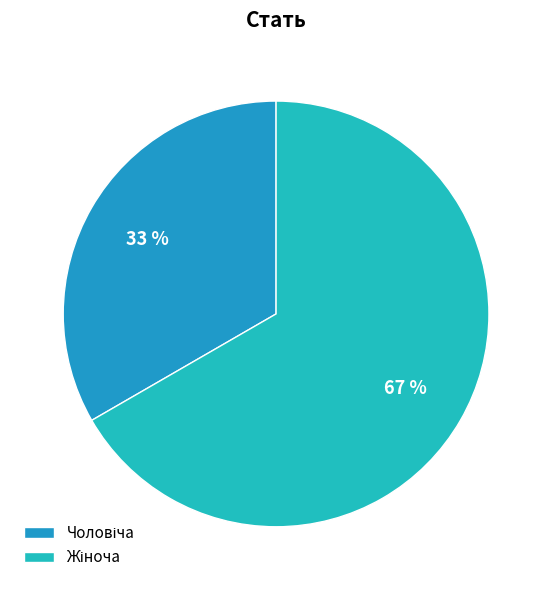

What percentage is the Чоловіча slice, to the nearest percent?

33%